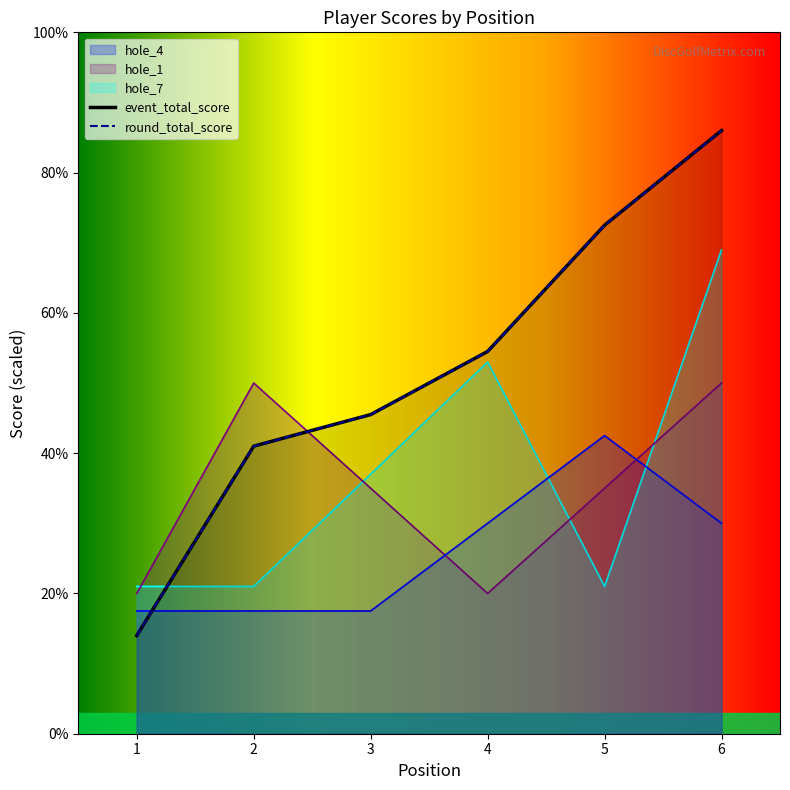

Which series changed the most between 1 and 3?

event_total_score